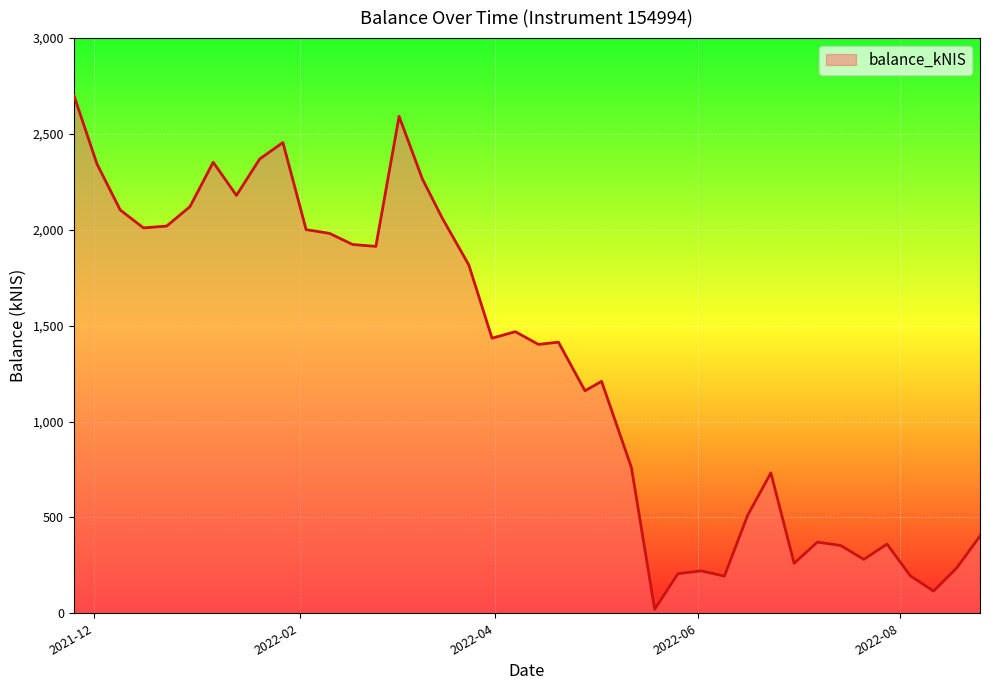

What is the maximum value shown in the chart?

2702.6